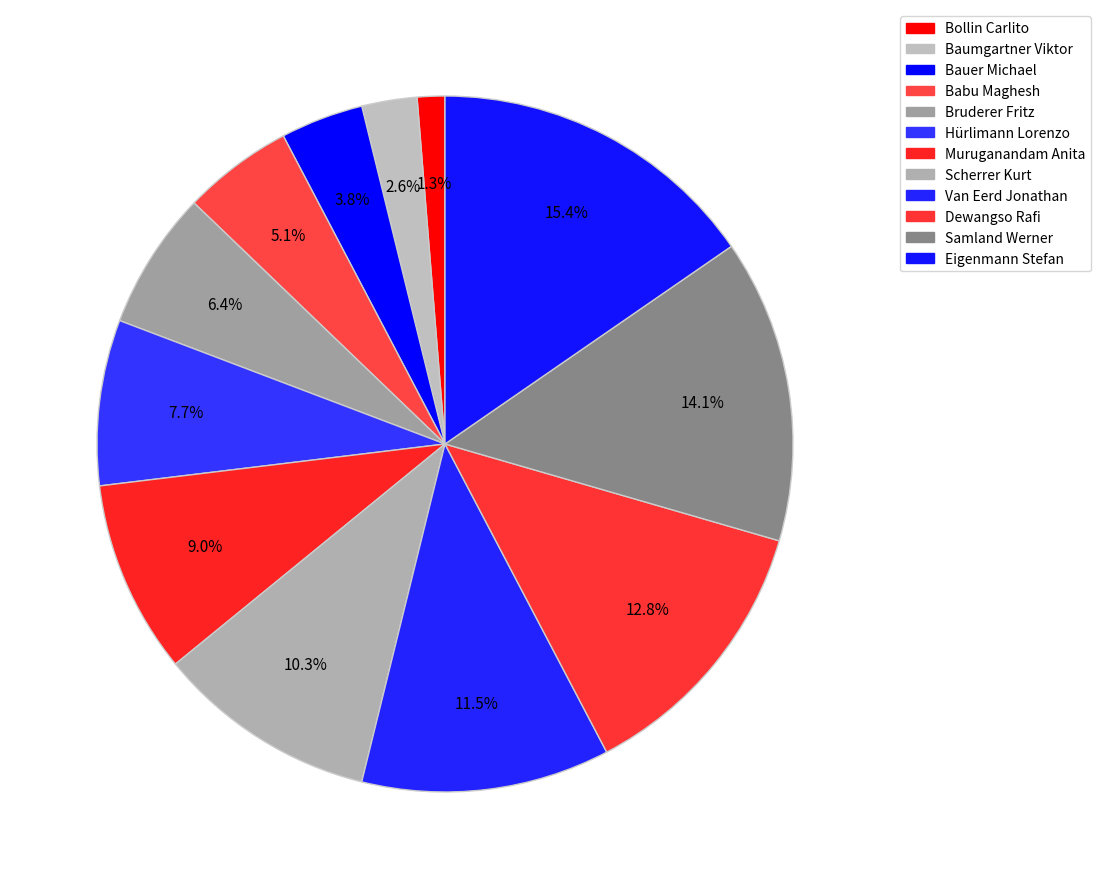

Is there a majority slice in this chart?

No